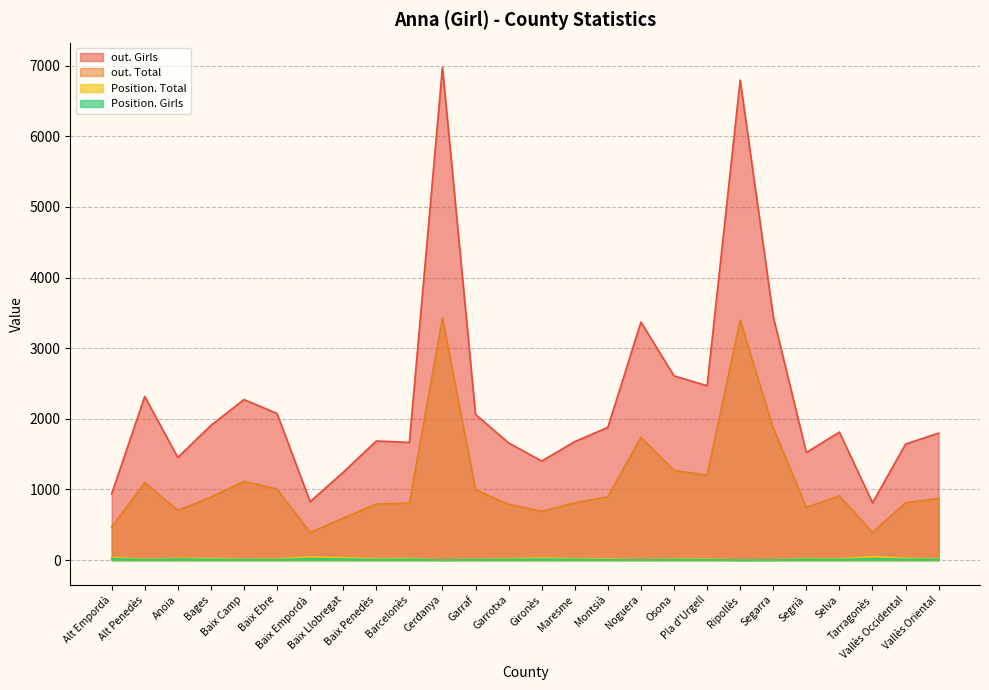

What position from the right is Pla d'Urgell?

8